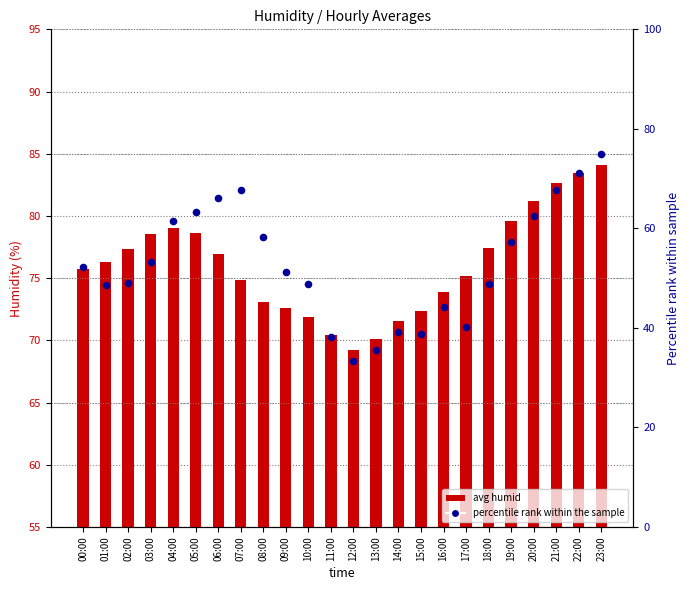

Is the value of avg humid at 11:00 greater than the value of percentile rank at 19:00?

Yes